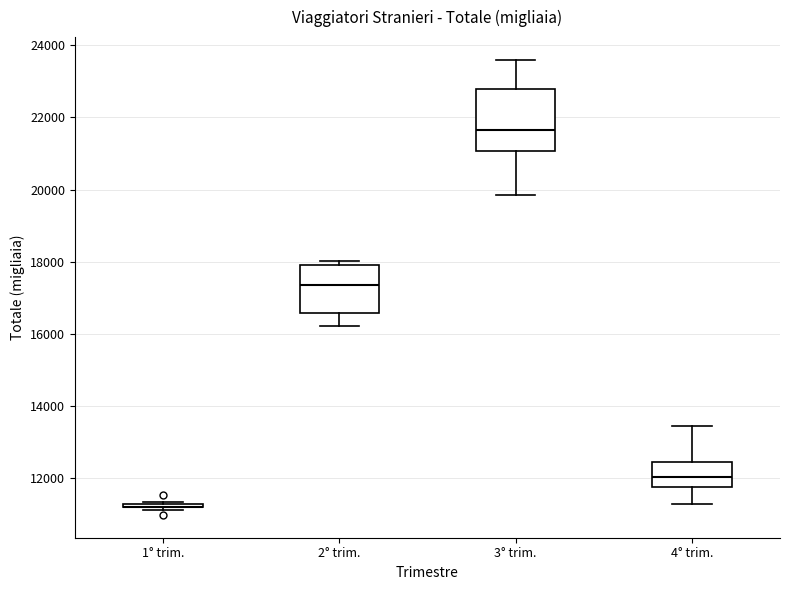

Where does the upper whisker of the box for 4° trim. end on the y-axis? The values are not printed on the chart, so give them approximately, as read against the axis.

13400